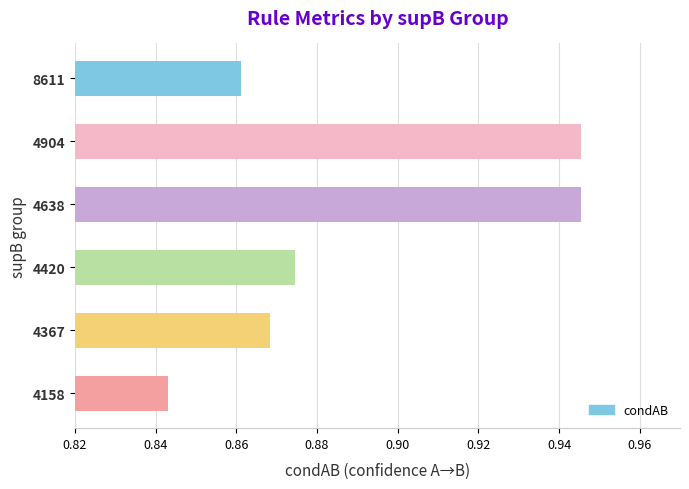

What is the change in value from 4367 to 4638?

+0.1